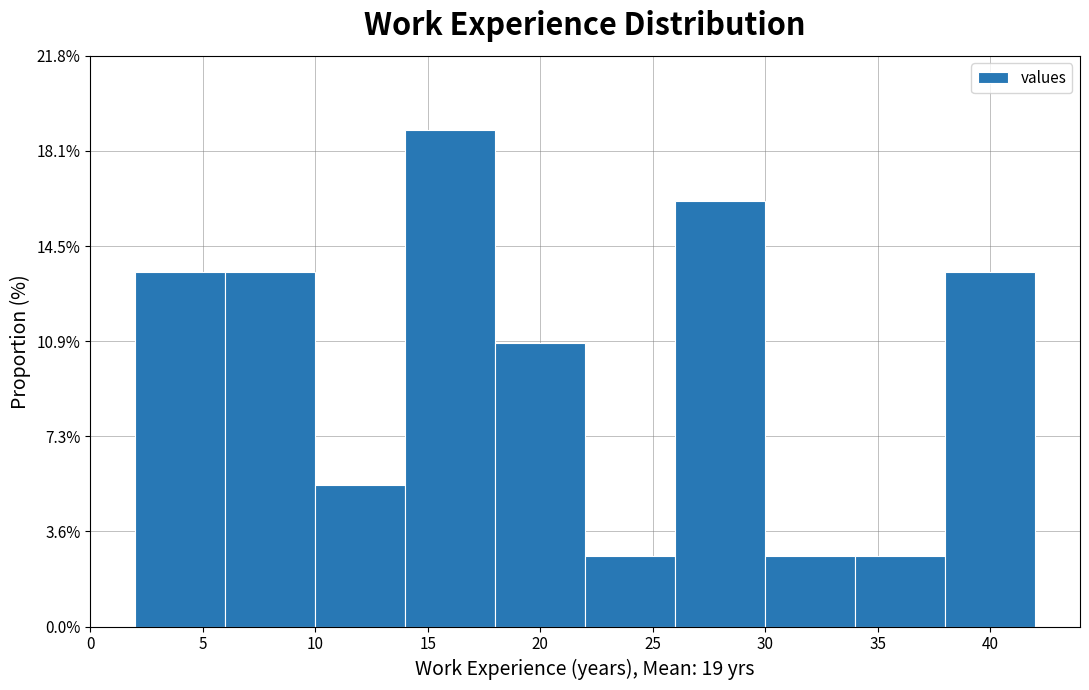

Over which range of the x-axis is the bar tallest?

14 to 18